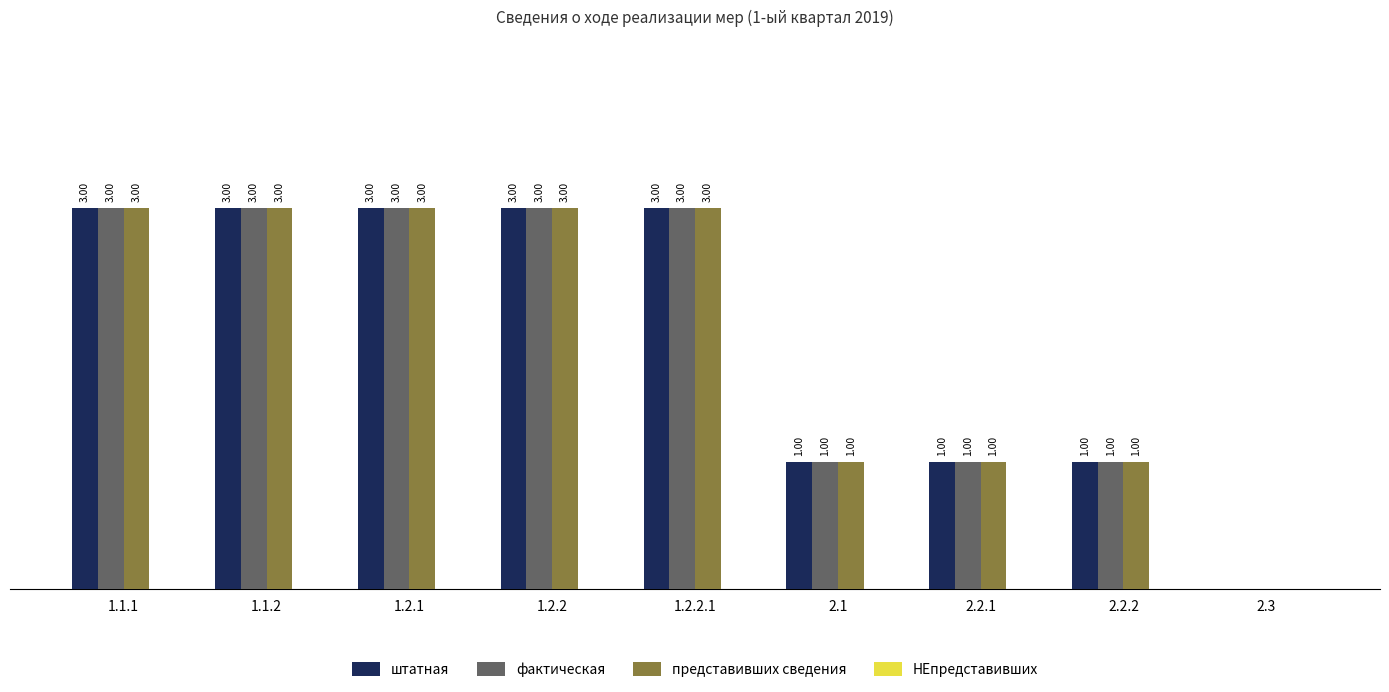

Is the value of представивших сведения at 1.2.2 greater than the value of фактическая at 2.1?

Yes